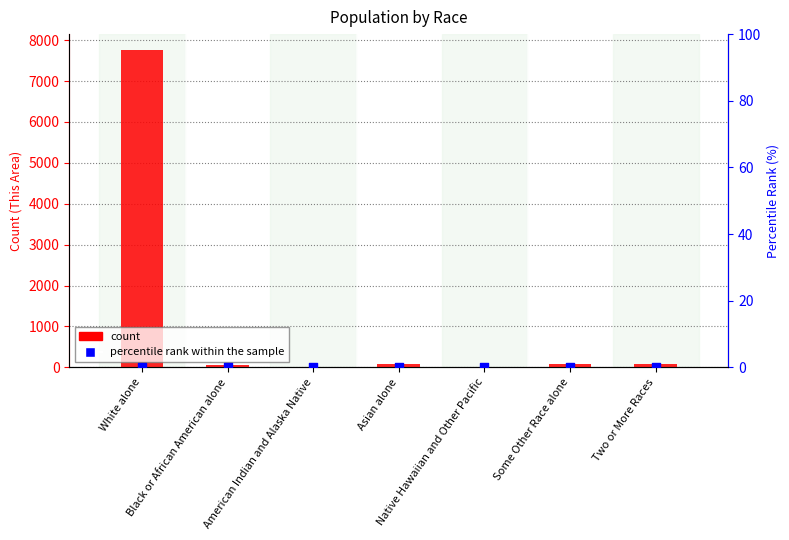

Is the value of percentile rank within the sample at White alone greater than the value of count at Black or African American alone?

No